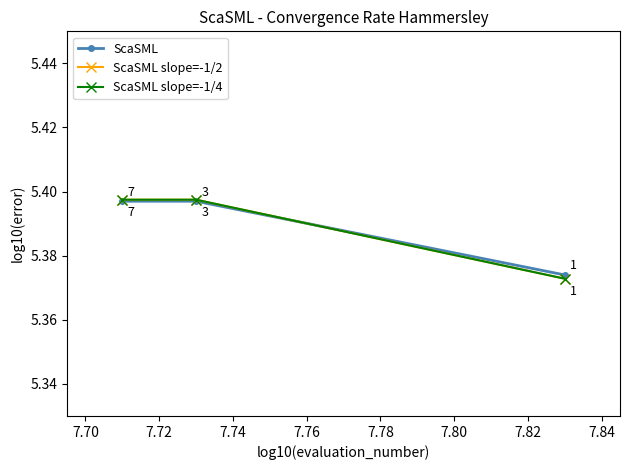

At how many categories does at least one series exceed 5?

3